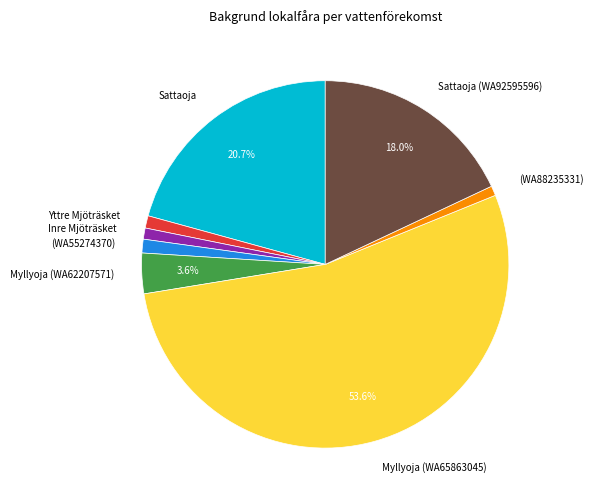

What percentage is the Sattaoja slice, to the nearest percent?

21%